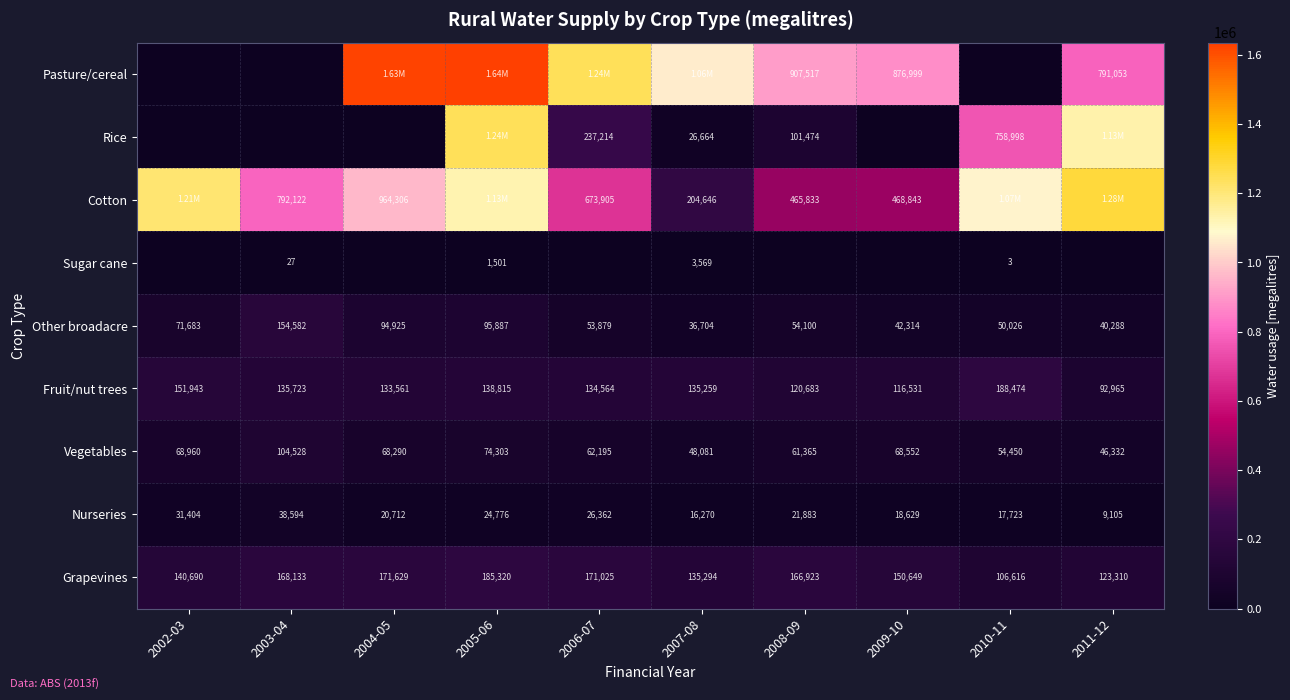

What is the average value of the Fruit/nut trees series?

134851.8